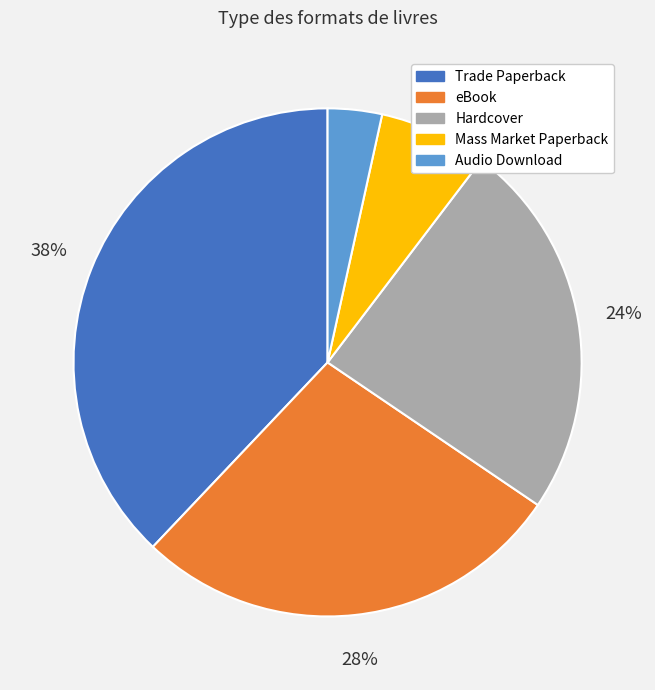

Is it true that eBook is 14% of the pie?

False